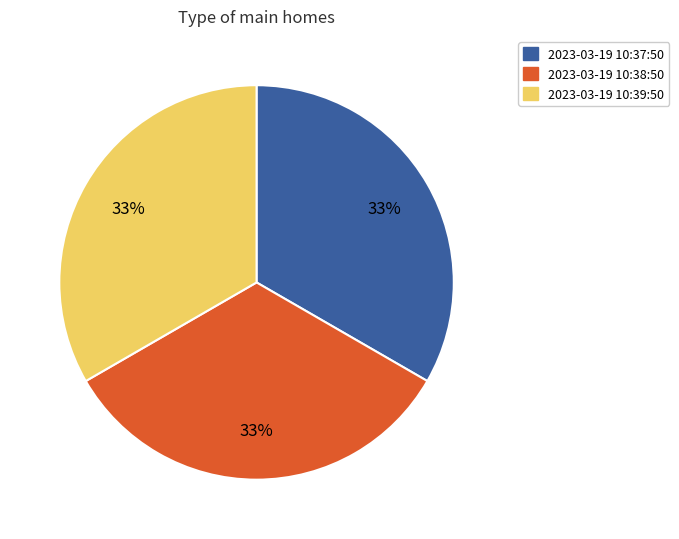

Is there a majority slice in this chart?

No